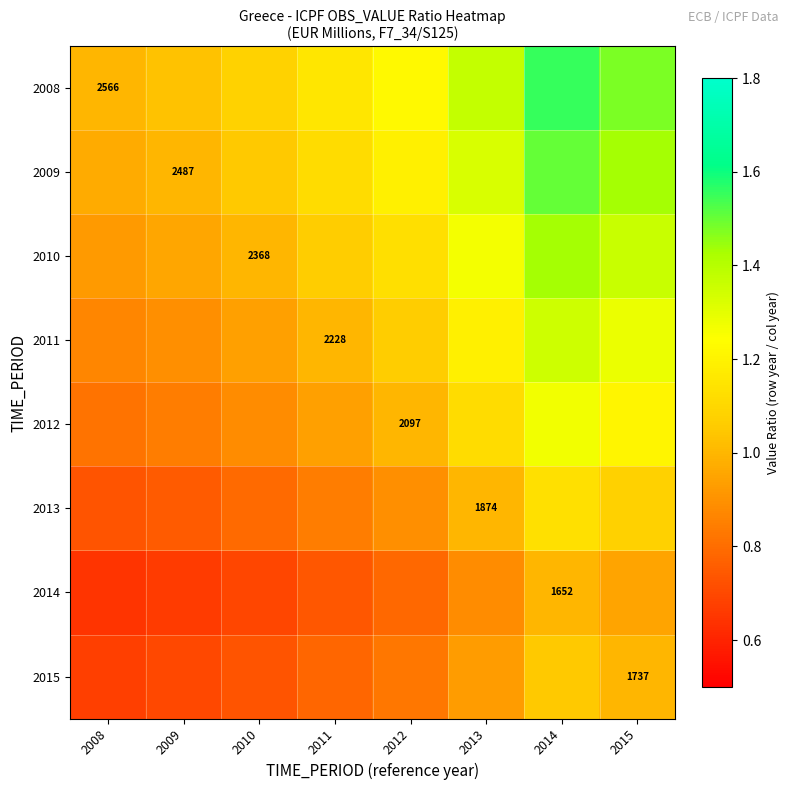

Rank the series by their maximum value, from highest to lowest.

2008, 2009, 2010, 2011, 2012, 2013, 2015, 2014